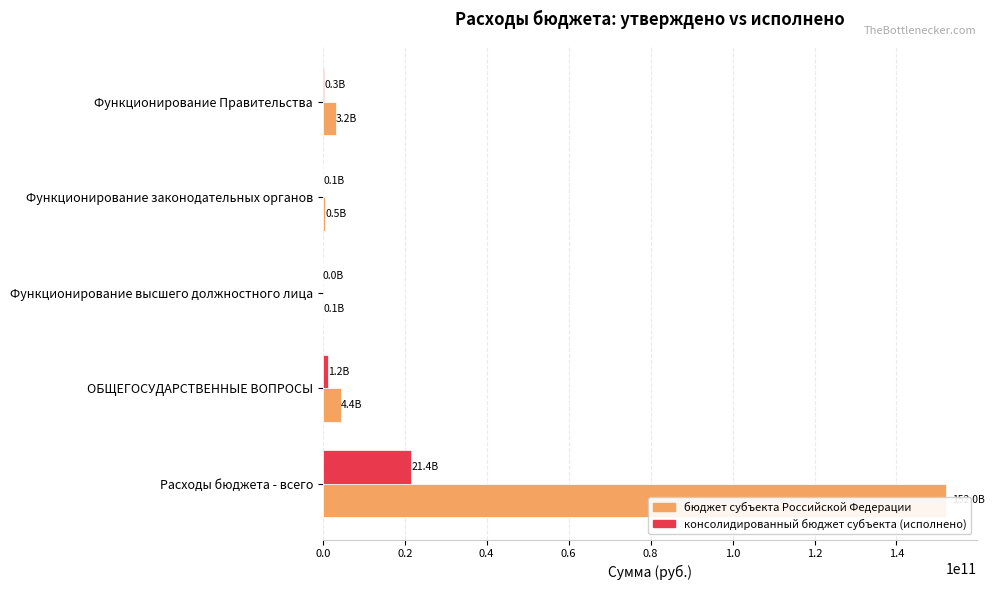

Reading left to right, extract all data points from this chart.

бюджет субъекта Российской Федерации: 151963374265.9	4445063643.5	62587619.2	537446795.9	3202590238.4
консолидированный бюджет субъекта (исполнено): 21397829146.3	1228750092.6	7183850.1	60894430.9	329037357.9